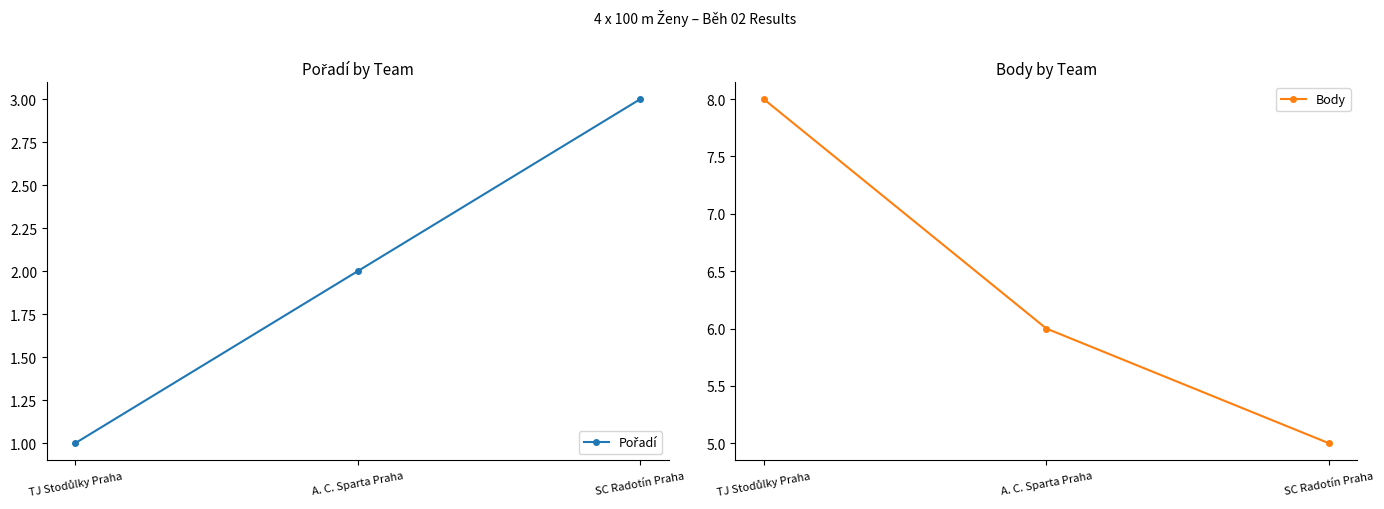

How many values in the Body series exceed 6?

1